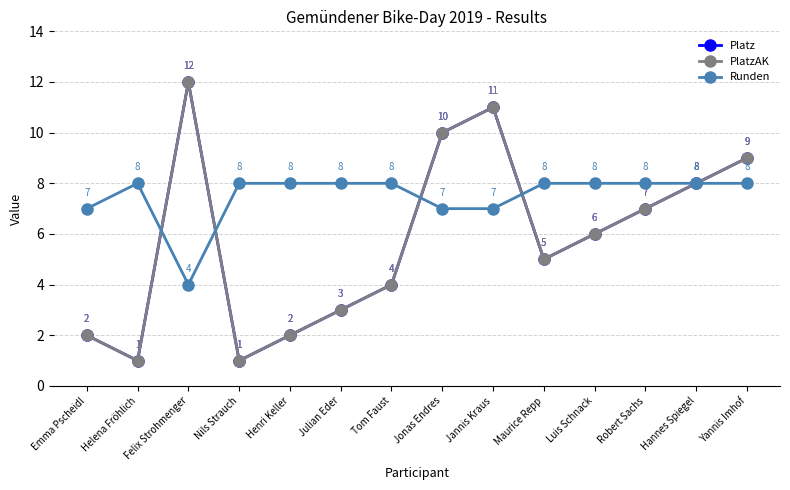

Reading left to right, transcribe all the data shown in this chart.

Platz: Emma Pscheidl=2	Helena Fröhlich=1	Felix Strohmenger=12	Nils Strauch=1	Henri Keller=2	Julian Eder=3	Tom Faust=4	Jonas Endres=10	Jannis Kraus=11	Maurice Repp=5	Luis Schnack=6	Robert Sachs=7	Hannes Spiegel=8	Yannis Imhof=9
PlatzAK: Emma Pscheidl=2	Helena Fröhlich=1	Felix Strohmenger=12	Nils Strauch=1	Henri Keller=2	Julian Eder=3	Tom Faust=4	Jonas Endres=10	Jannis Kraus=11	Maurice Repp=5	Luis Schnack=6	Robert Sachs=7	Hannes Spiegel=8	Yannis Imhof=9
Runden: Emma Pscheidl=7	Helena Fröhlich=8	Felix Strohmenger=4	Nils Strauch=8	Henri Keller=8	Julian Eder=8	Tom Faust=8	Jonas Endres=7	Jannis Kraus=7	Maurice Repp=8	Luis Schnack=8	Robert Sachs=8	Hannes Spiegel=8	Yannis Imhof=8